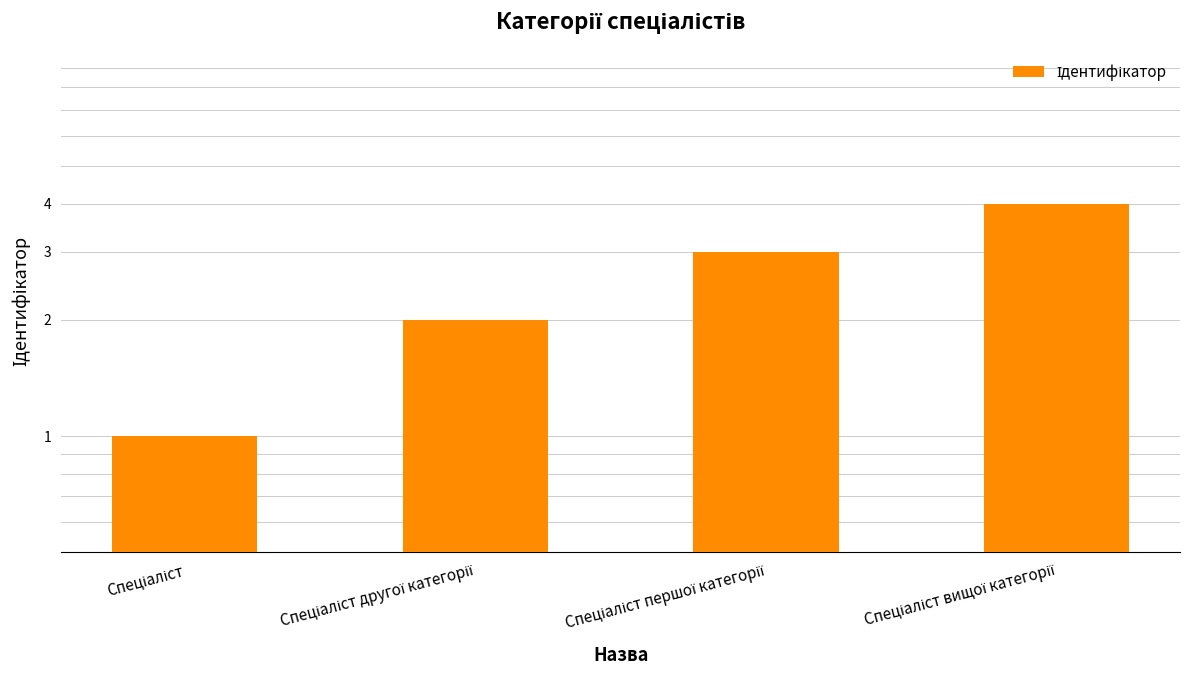

Reading left to right, transcribe all the data shown in this chart.

Спеціаліст=1	Спеціаліст другої категорії=2	Спеціаліст першої категорії=3	Спеціаліст вищої категорії=4